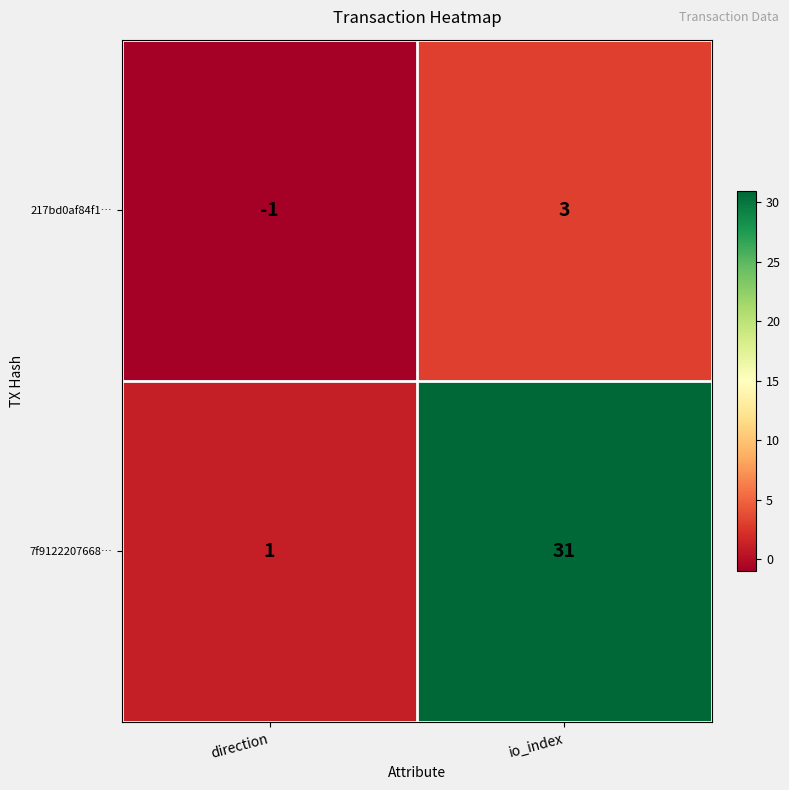

List the series in order of their peak value, lowest first.

217bd0af84f1…, 7f9122207668…